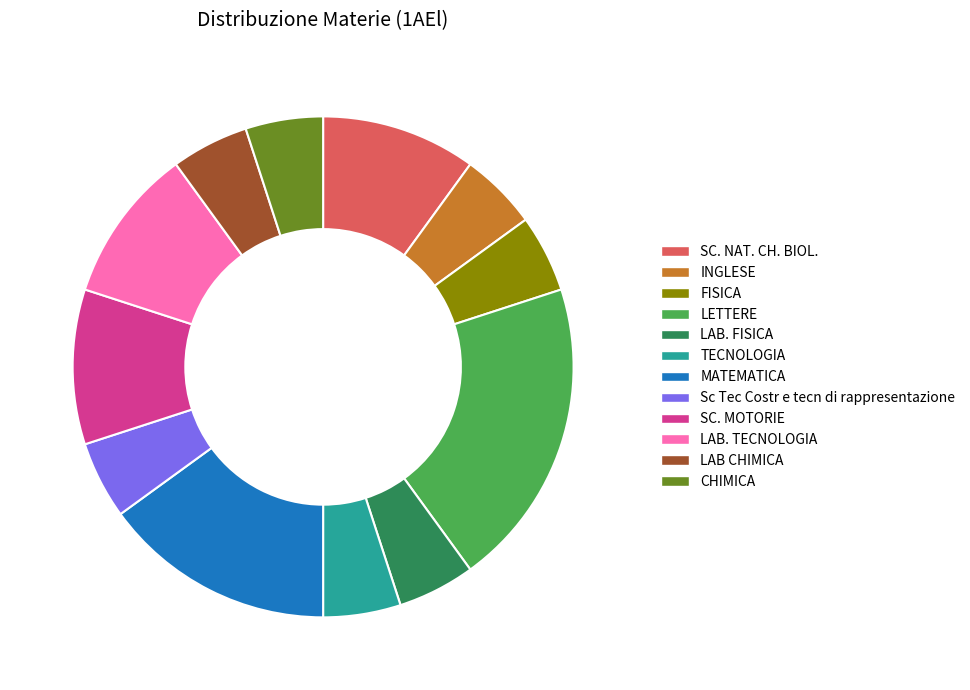

How many segments does this pie chart have?

12